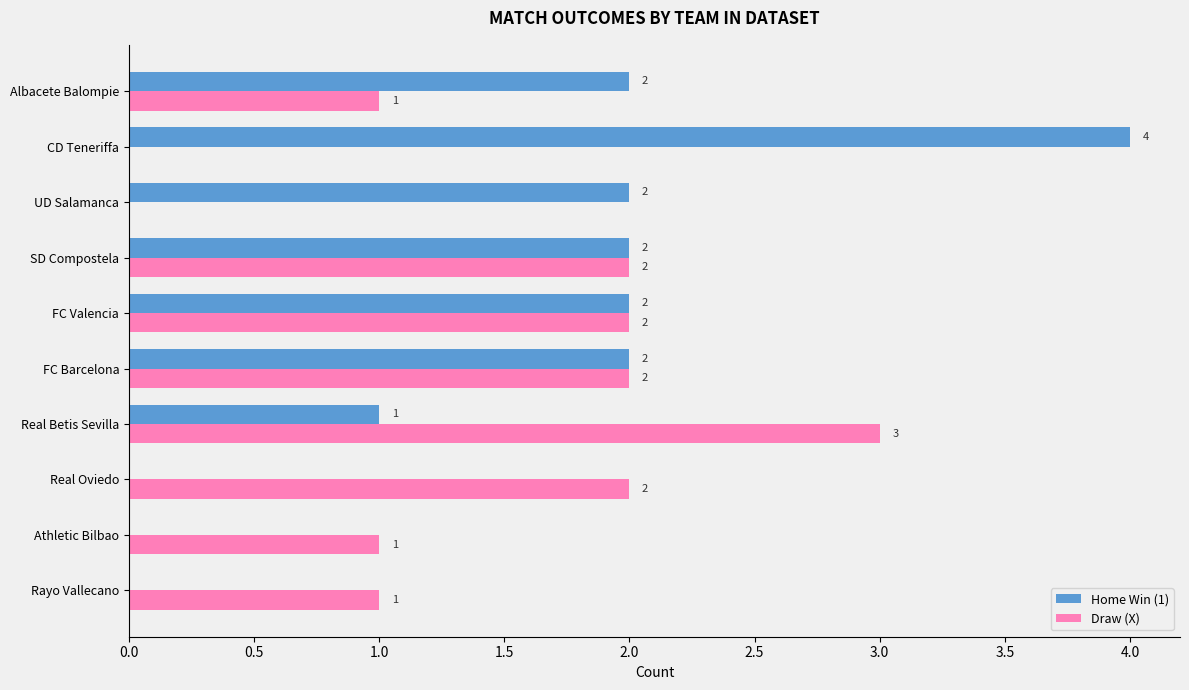

True or false: Home Win (1) has a value of 0 at Rayo Vallecano.

True